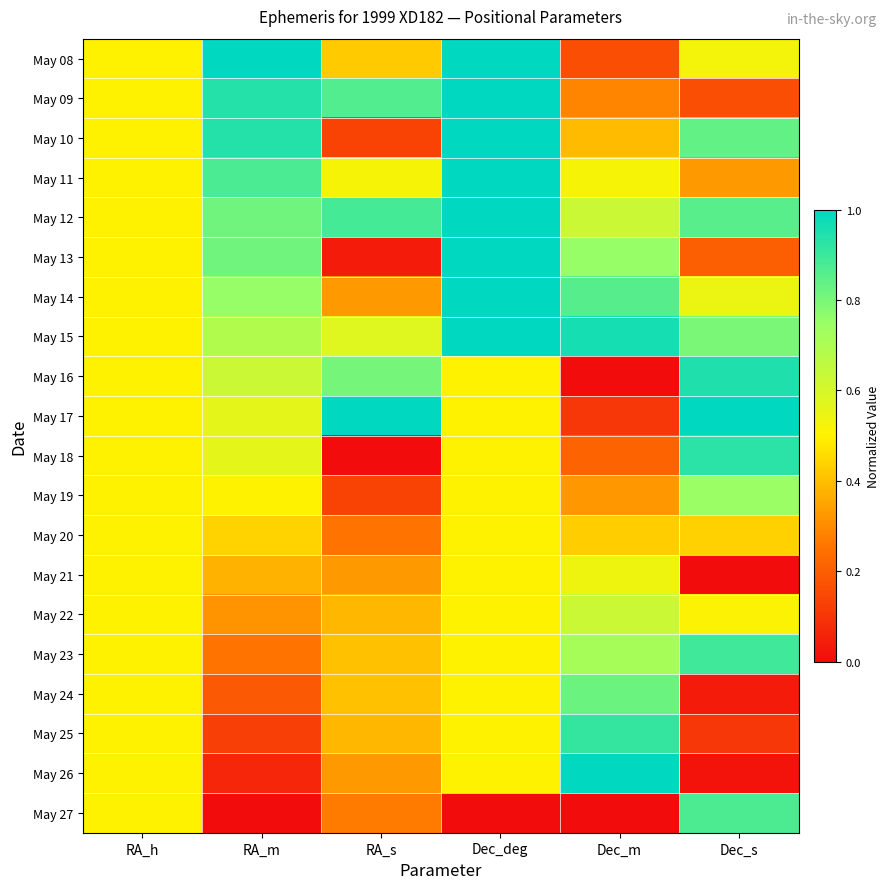

Which series has the largest total across all categories?

May 12